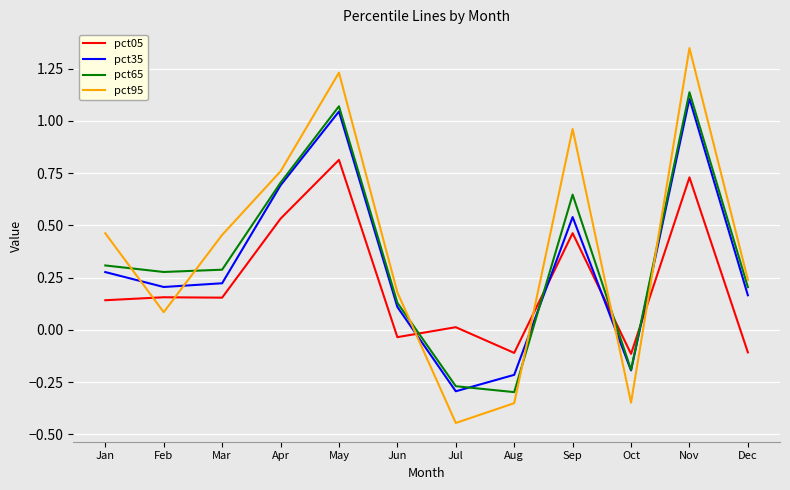

True or false: pct35 has a value of 1.1 at Apr.

False